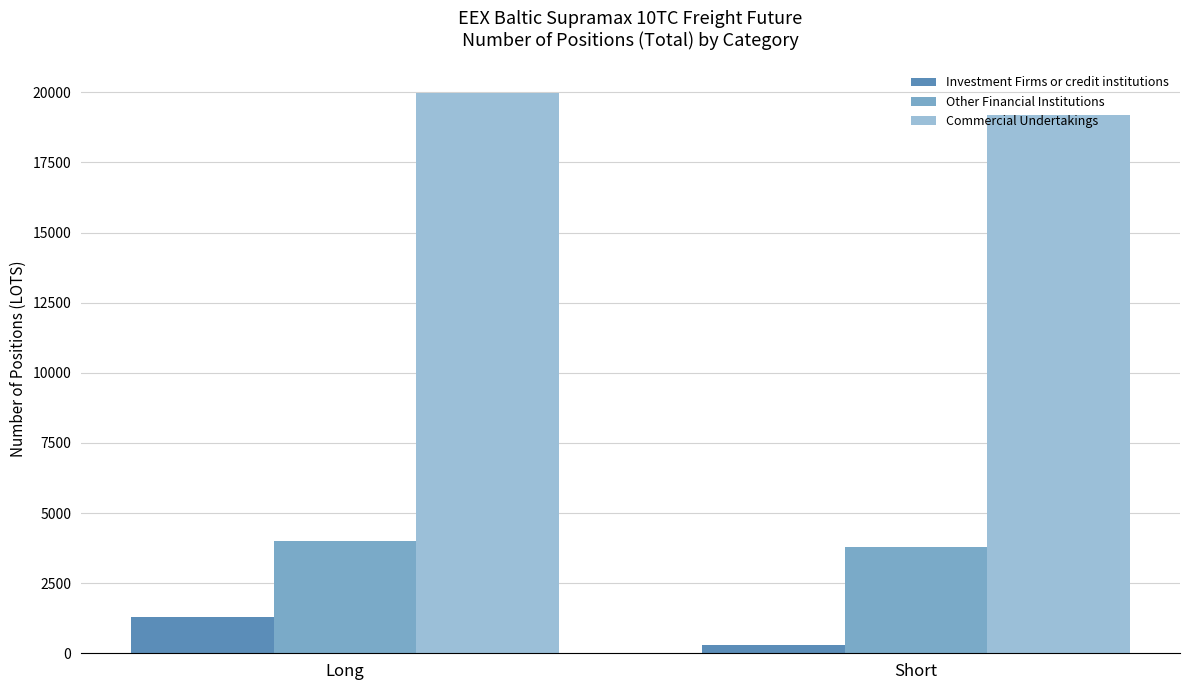

Reading left to right, what are all the values shown in this chart?

Investment Firms or credit institutions: 1306.5	307.8
Other Financial Institutions: 3998.0	3780.0
Commercial Undertakings: 19973.4	19204.3